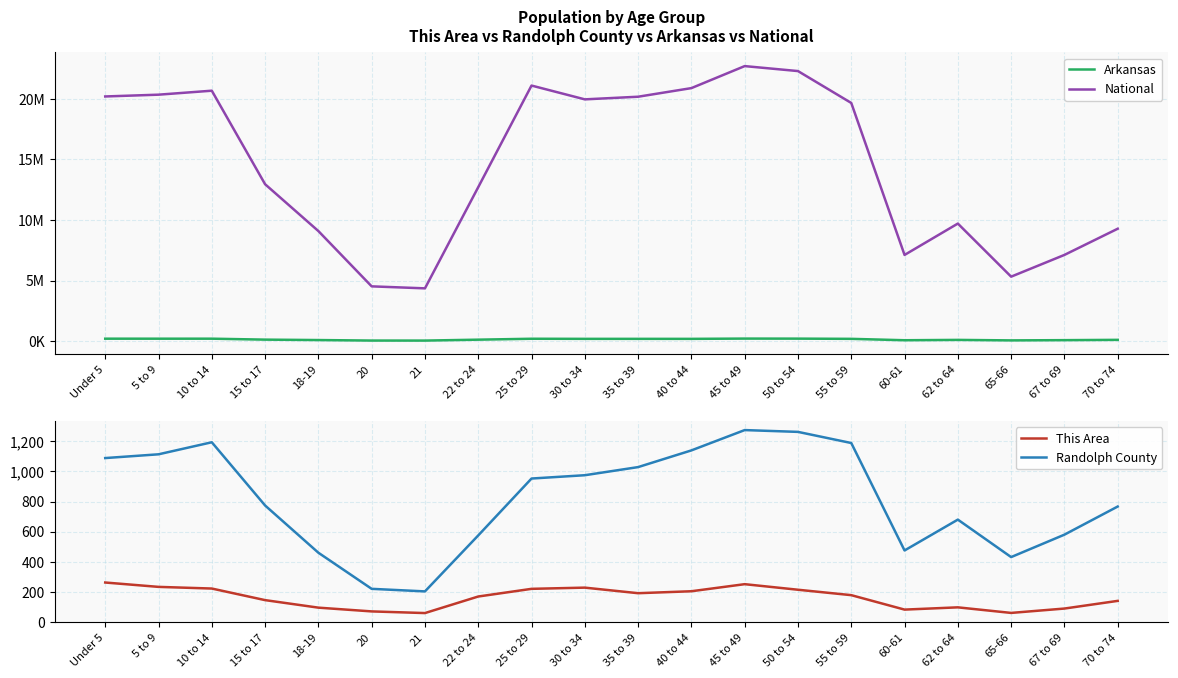

True or false: Randolph County and Arkansas cross at least once.

False